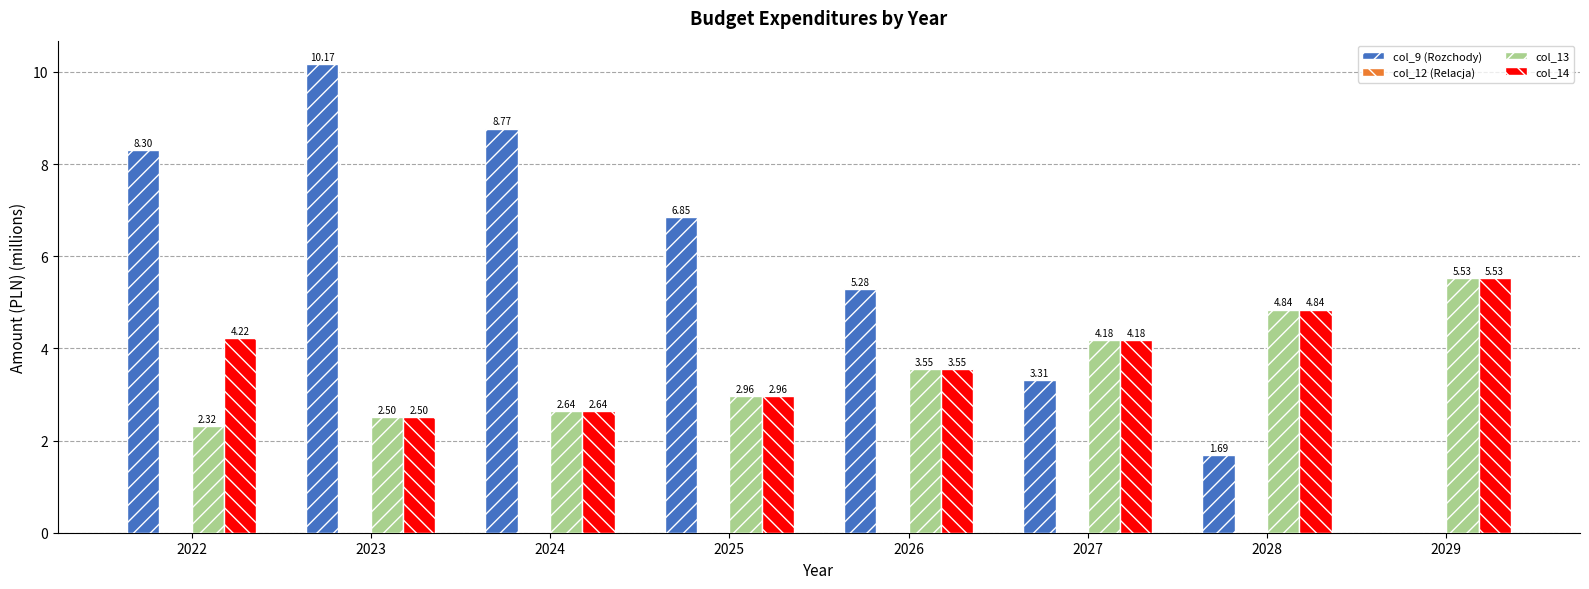

What is the sum of all col_14 values?

30.4